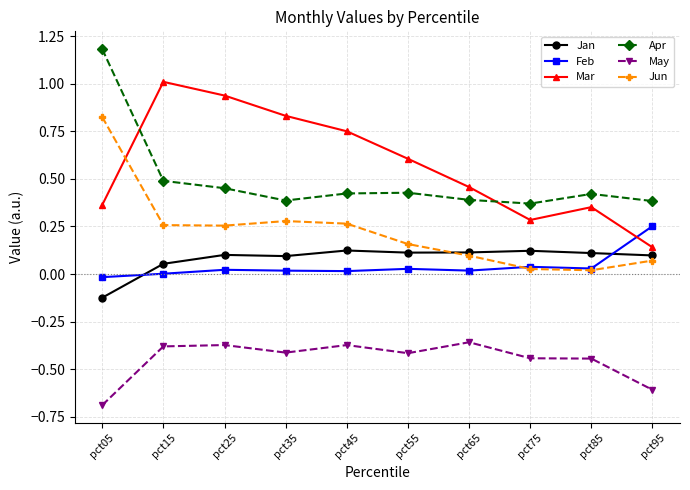

Between which two adjacent categories do Mar and Apr first intersect?

pct05 and pct15